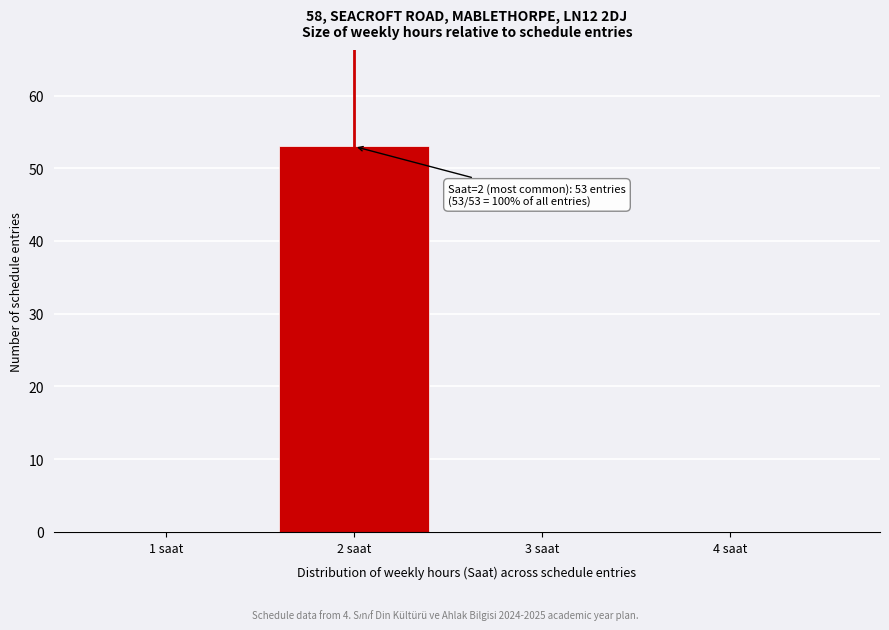

Reading left to right, what are all the values shown in this chart?

1 saat=0	2 saat=53	3 saat=0	4 saat=0